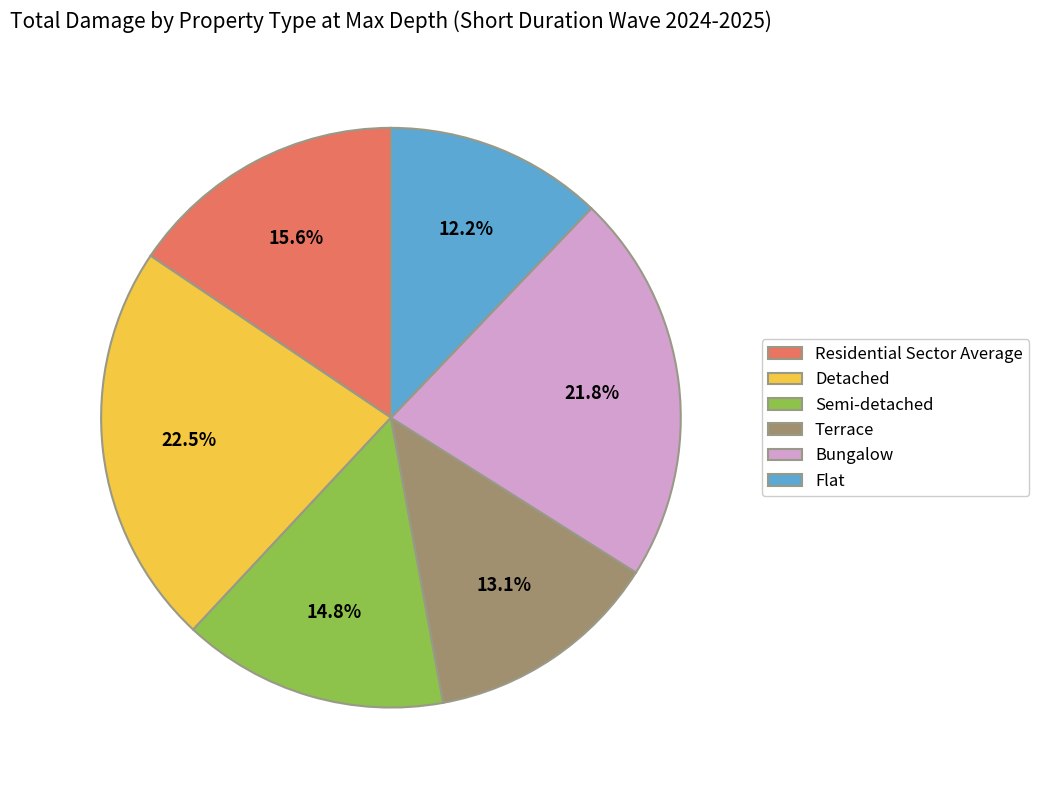

Which has a higher value, Terrace or Residential Sector Average?

Residential Sector Average